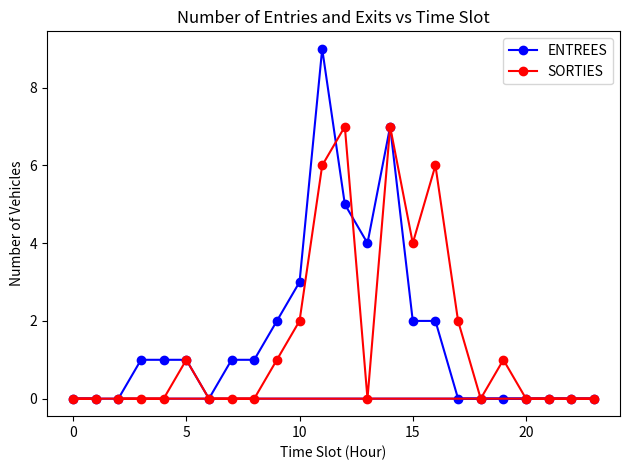

What is the maximum value for ENTREES?

9